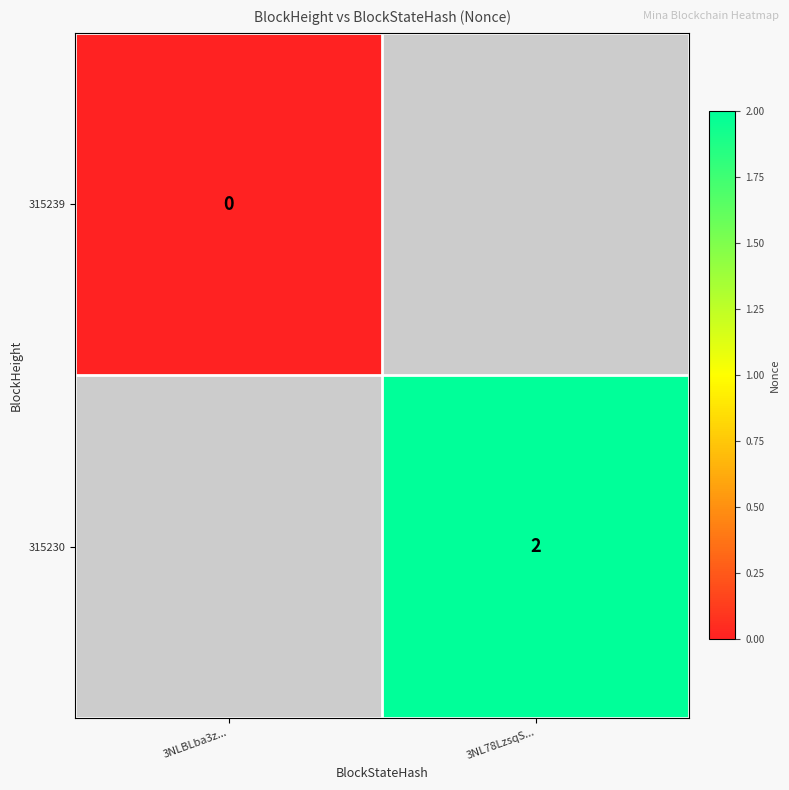

True or false: 315230 has a value of 2 at 3NL78LzsqS....

True